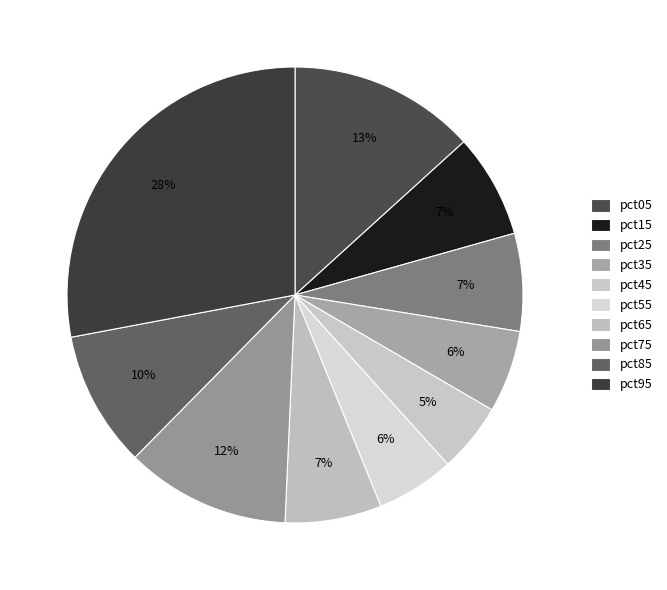

Does pct95 account for over 50% of the chart?

No